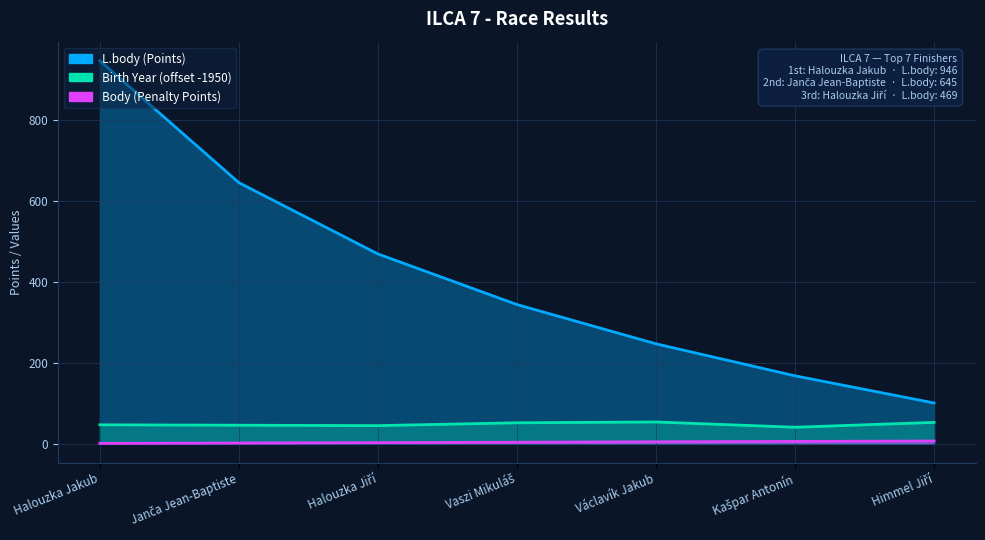

What is the sum of all Birth Year values?

338